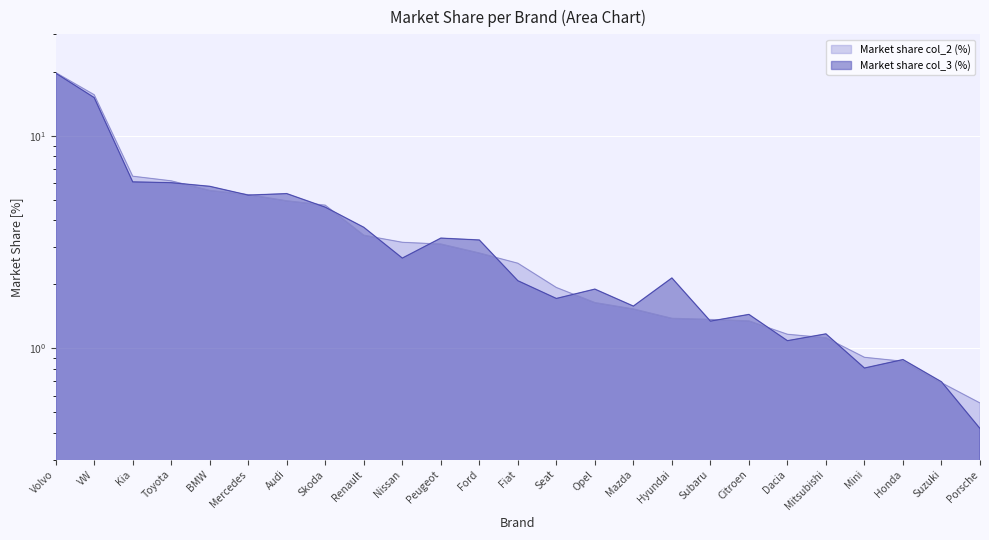

Rank the categories by value from lowest to highest.

Porsche, Suzuki, Honda, Mini, Mitsubishi, Dacia, Citroen, Subaru, Hyundai, Mazda, Opel, Seat, Fiat, Ford, Peugeot, Nissan, Renault, Skoda, Audi, Mercedes, BMW, Toyota, Kia, VW, Volvo